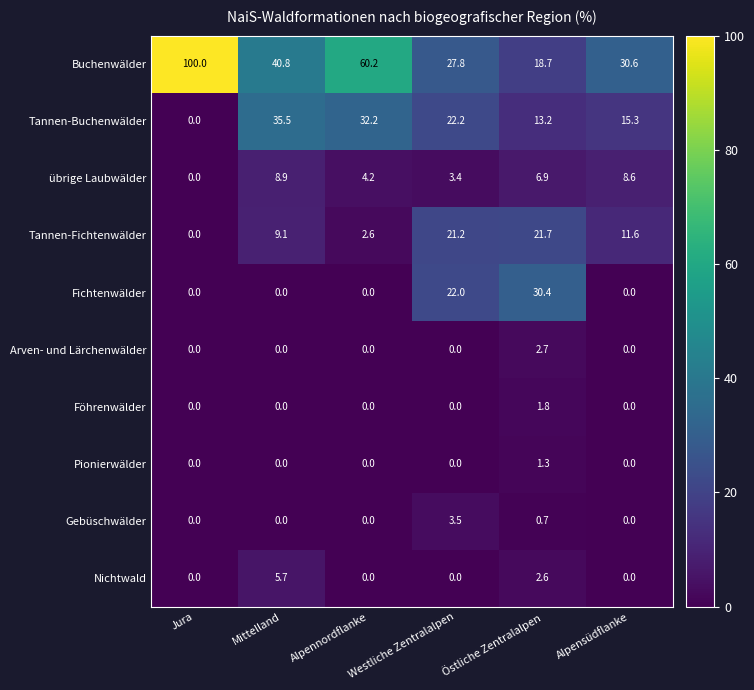

What is the sum of the Nichtwald values at Mittelland and Östliche Zentralalpen?

8.3